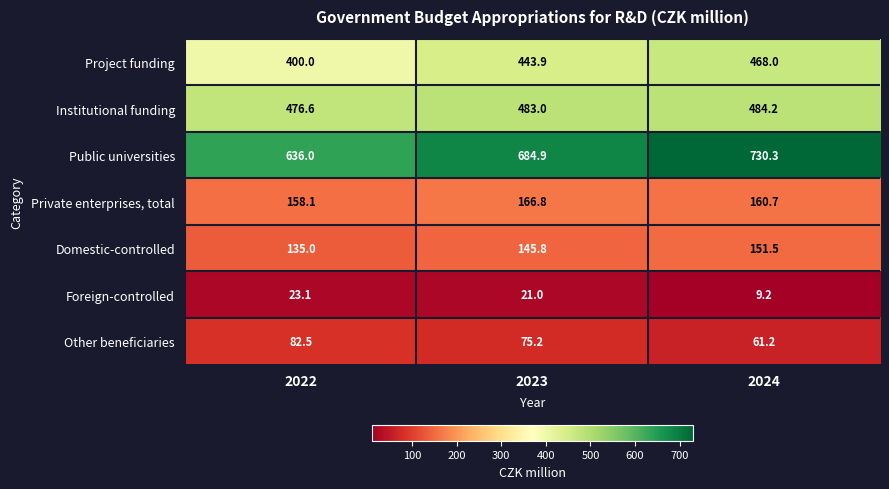

Which label corresponds to the largest value in the chart?

2024